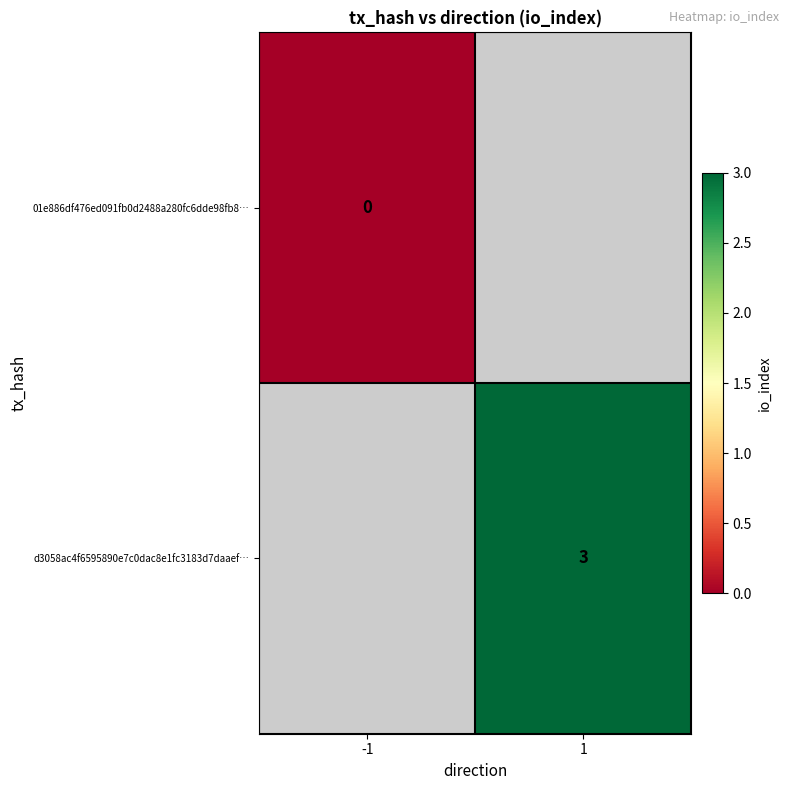

How many categories are shown in the chart?

2